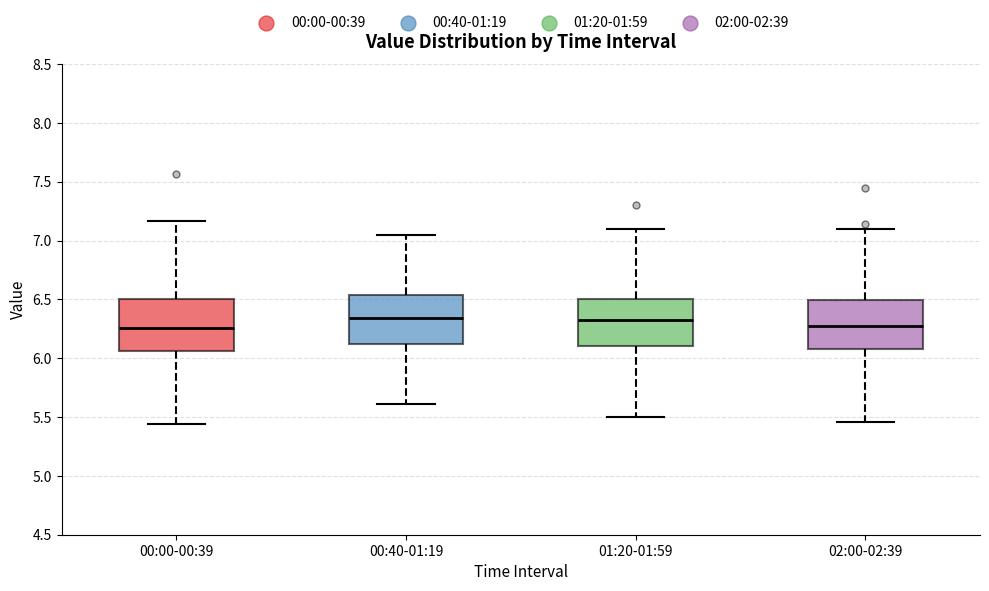

Where is the upper edge of the box for 02:00-02:39 on the y-axis? The values are not printed on the chart, so give them approximately, as read against the axis.

6.50